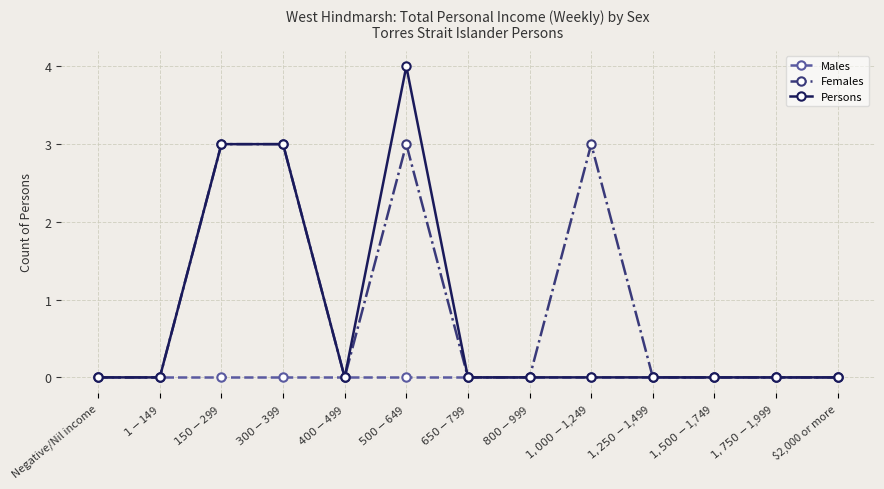

How many lines are shown in the chart?

3